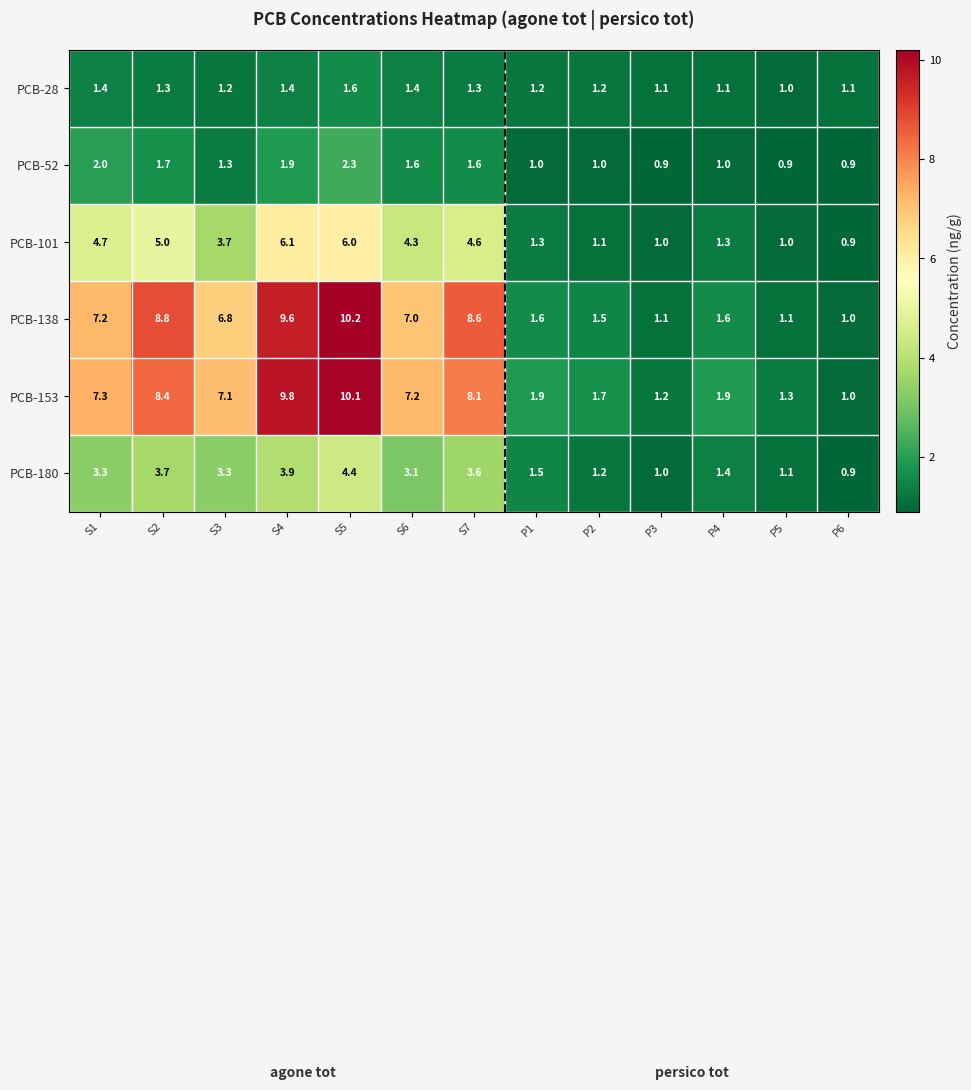

Is the value of PCB-153 at S7 greater than the value of PCB-138 at P6?

Yes